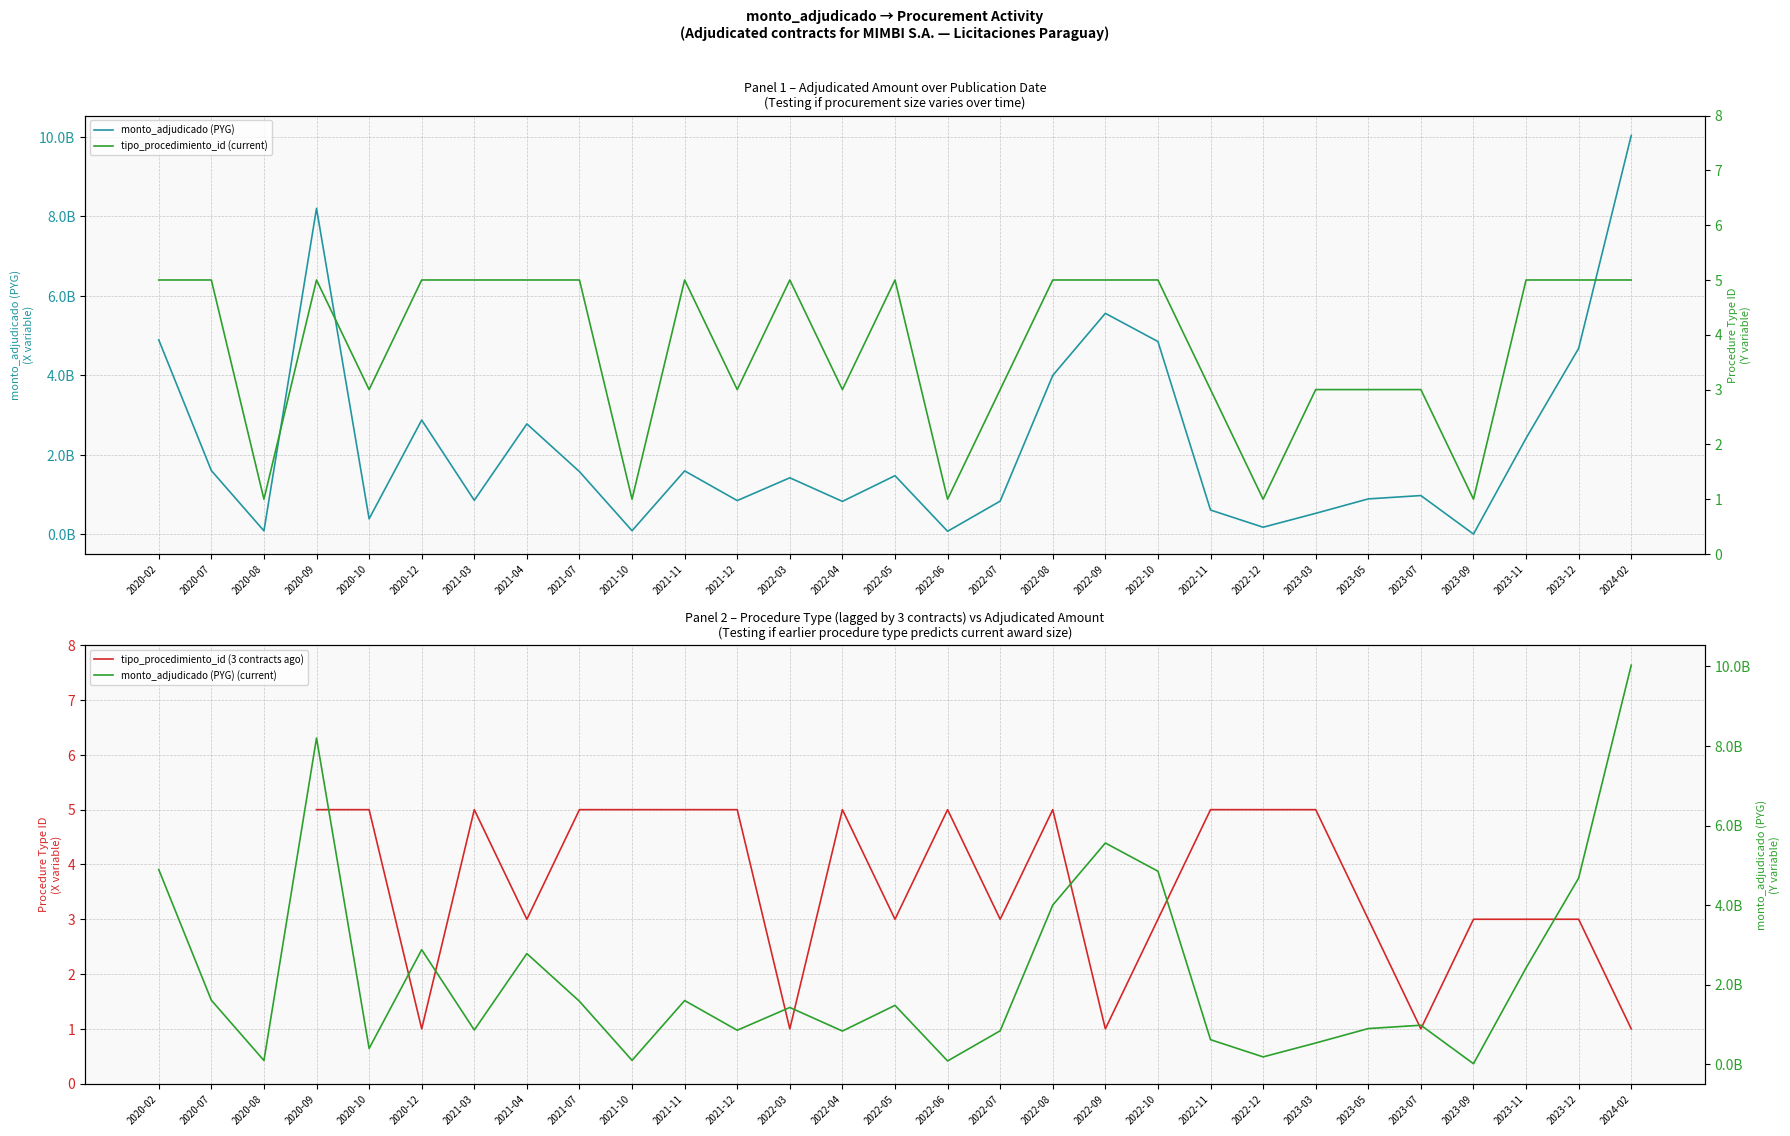

What are all the series names shown in the legend?

monto_adjudicado (PYG), tipo_procedimiento_id (3 contracts ago), tipo_procedimiento_id (current), monto_adjudicado (PYG) (current)